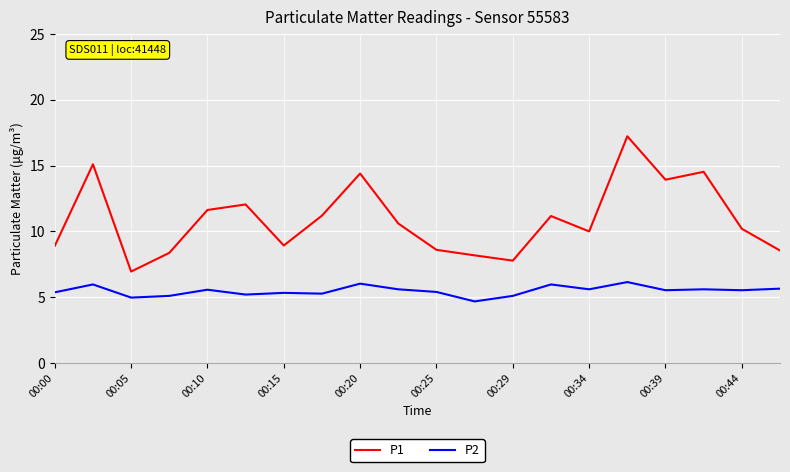

How many lines are shown in the chart?

2